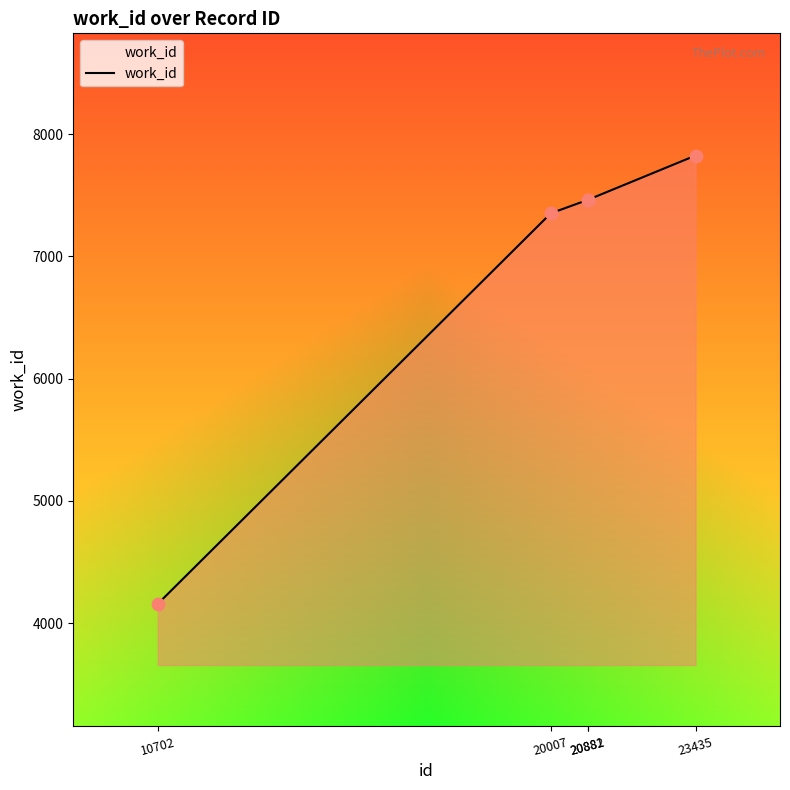

What is the ratio of the value at 20882 to the value at 20881?

1.0